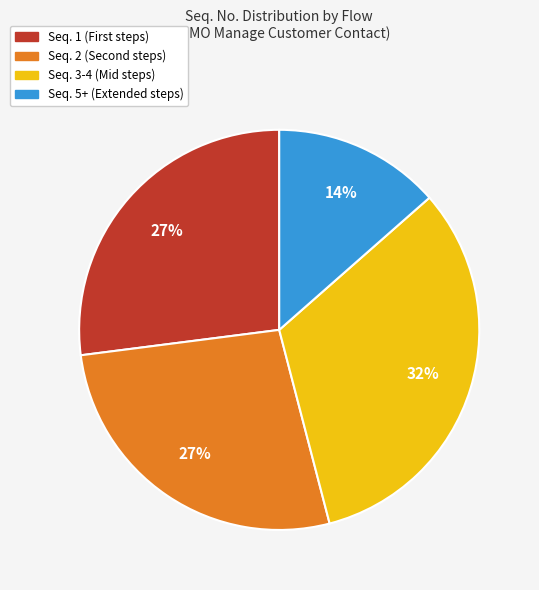

Does any single category account for the majority?

No